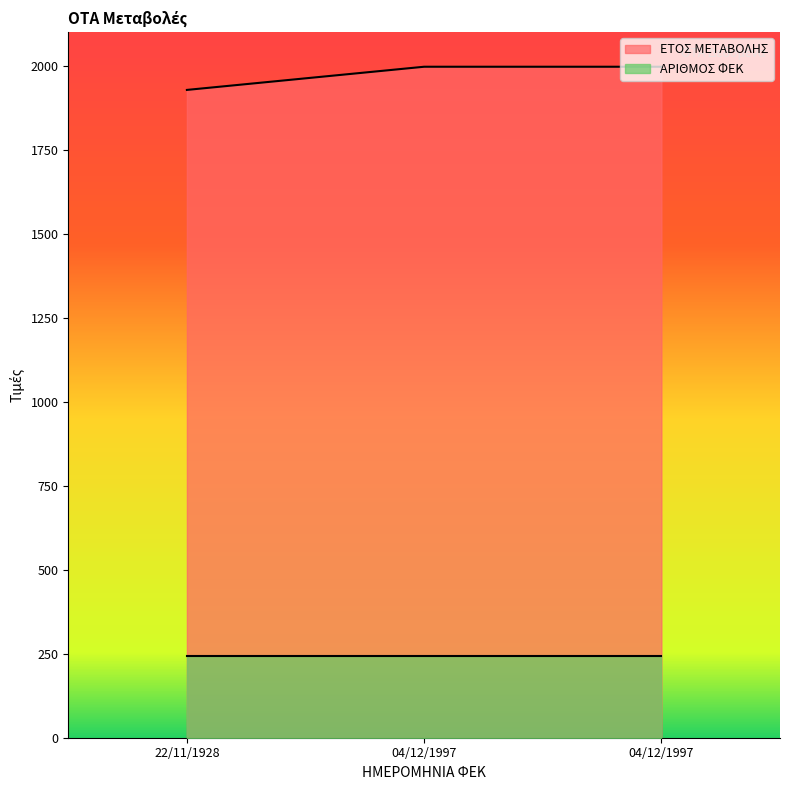

Is it true that the value at 04/12/1997 is 743?

False